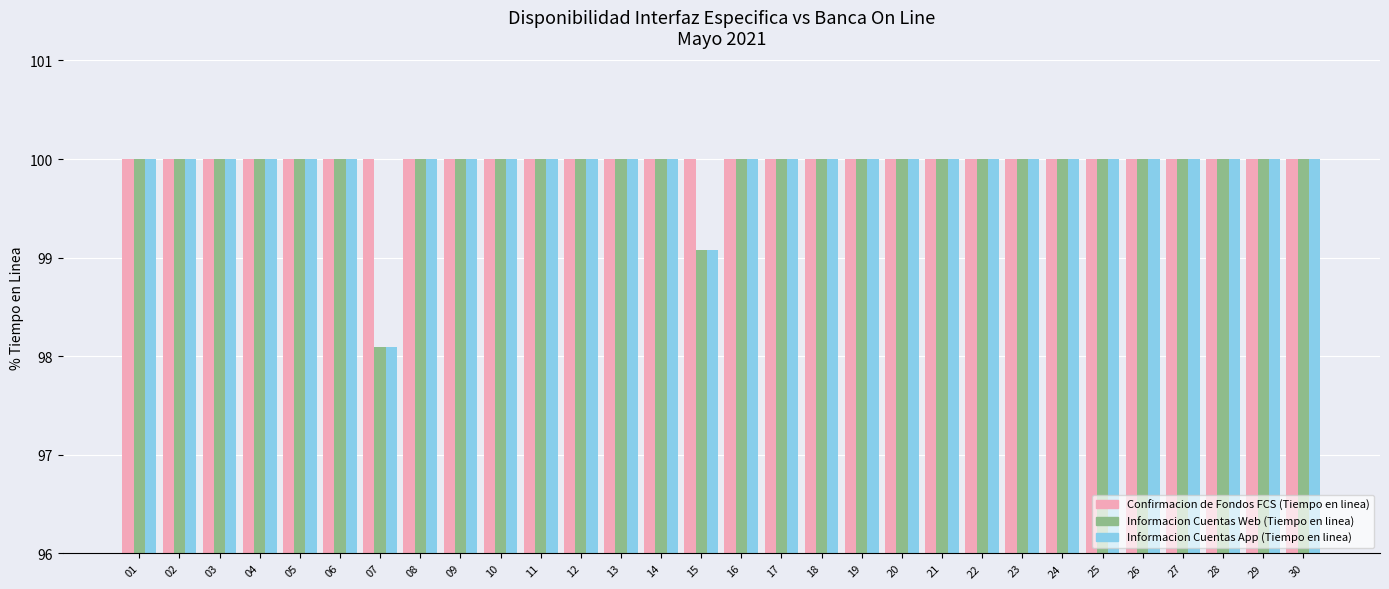

Which series has the largest total across all categories?

Confirmacion de Fondos FCS (Tiempo en linea)